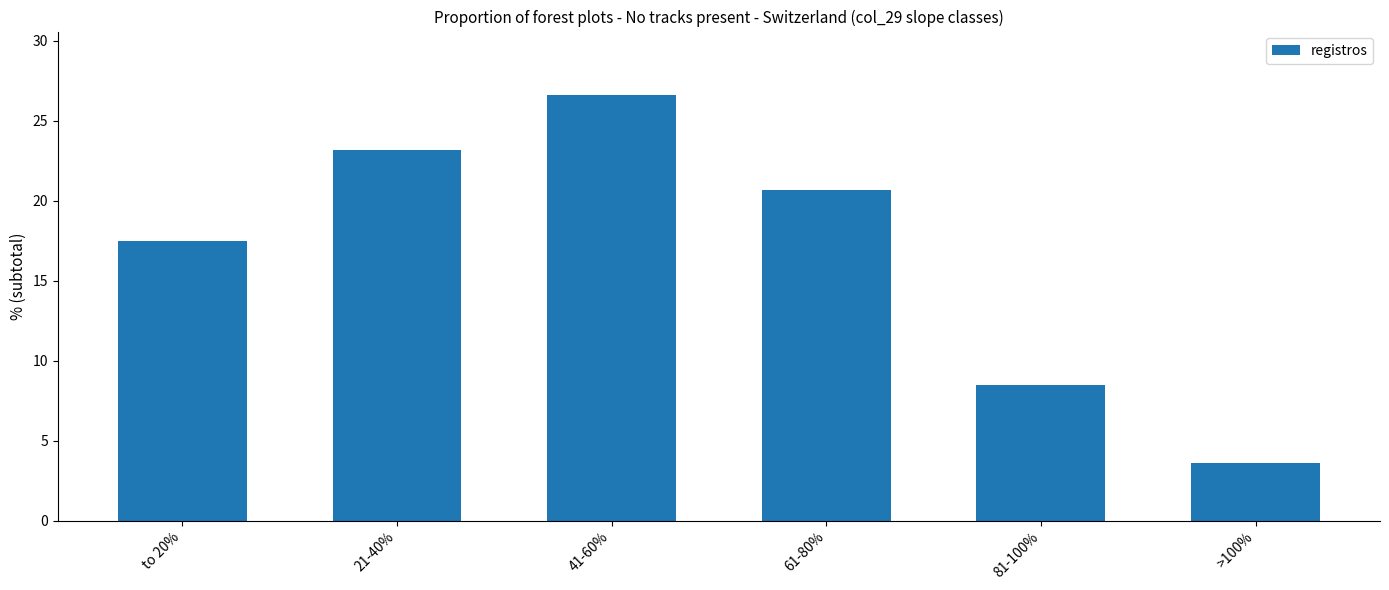

The value at >100% is 4.7. True or false?

False